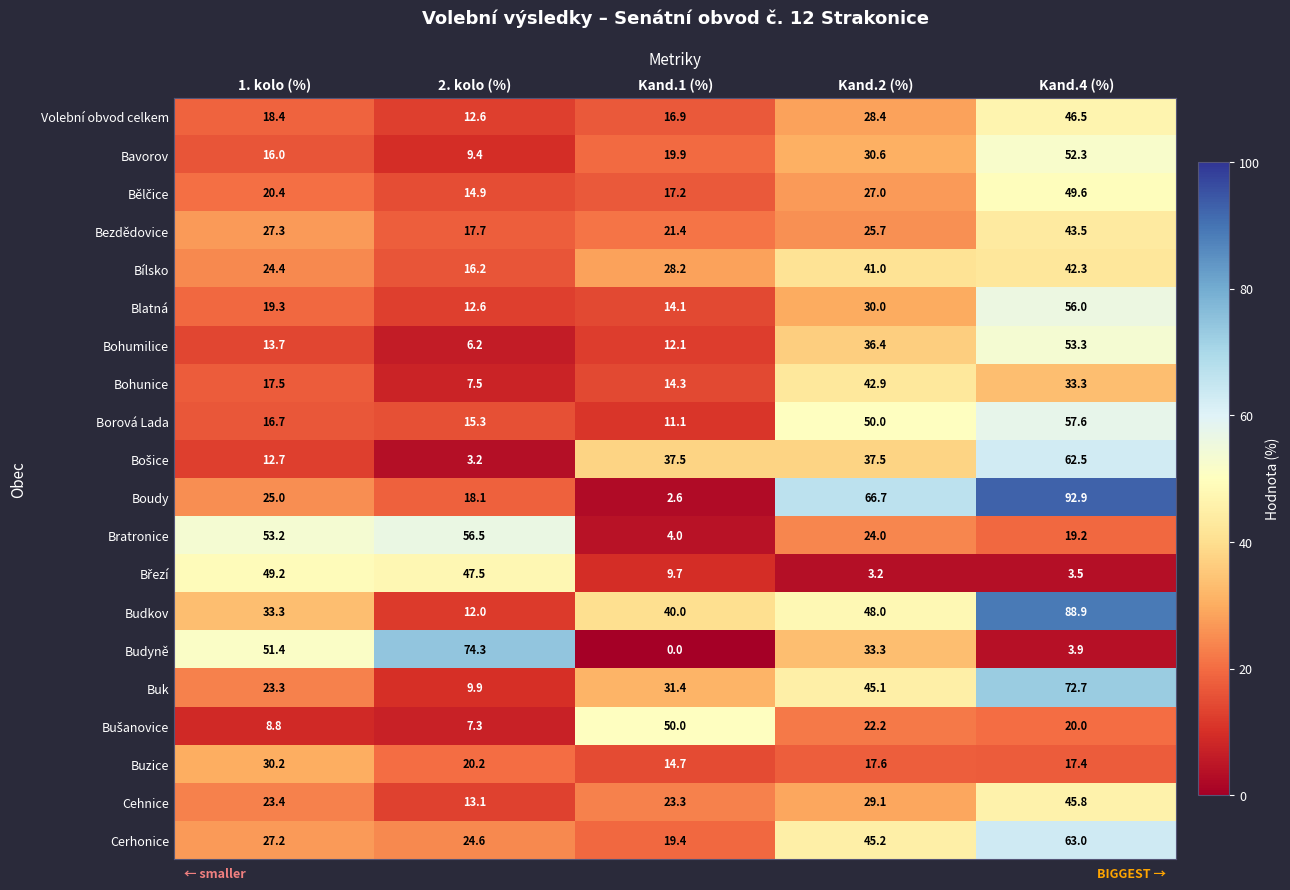

Which series has the largest total across all categories?

Budkov